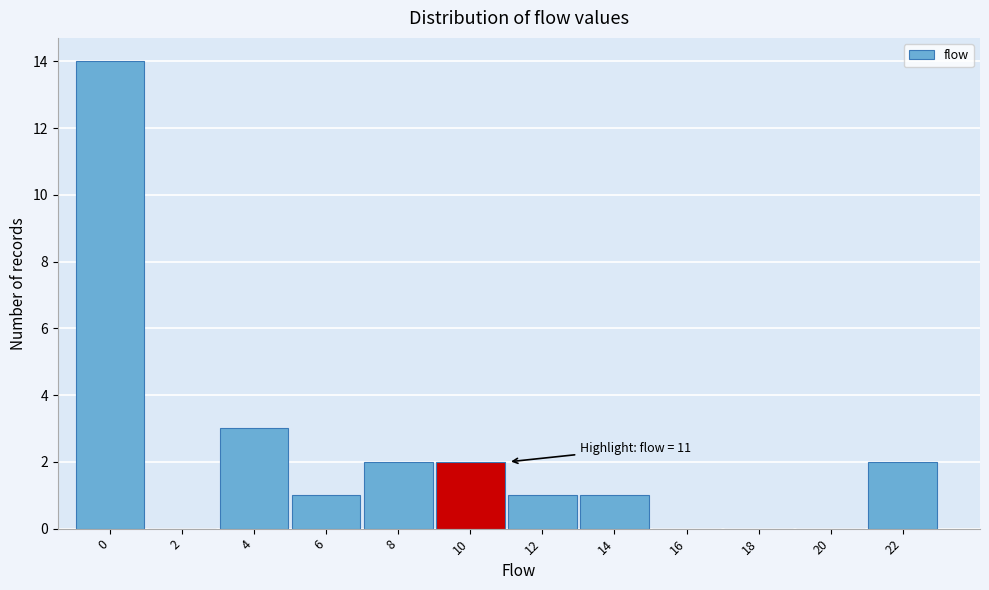

Reading right to left, extract all data points from this chart.

22=2	20=0	18=0	16=0	14=1	12=1	10=2	8=2	6=1	4=3	2=0	0=14